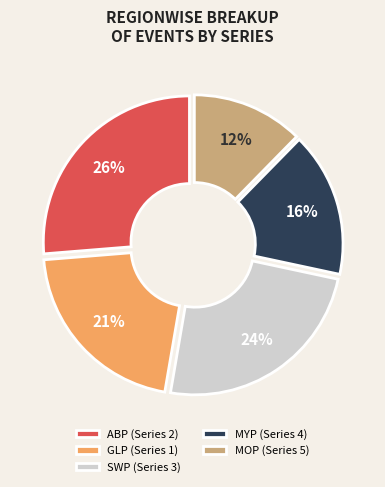

How many segments does this pie chart have?

5